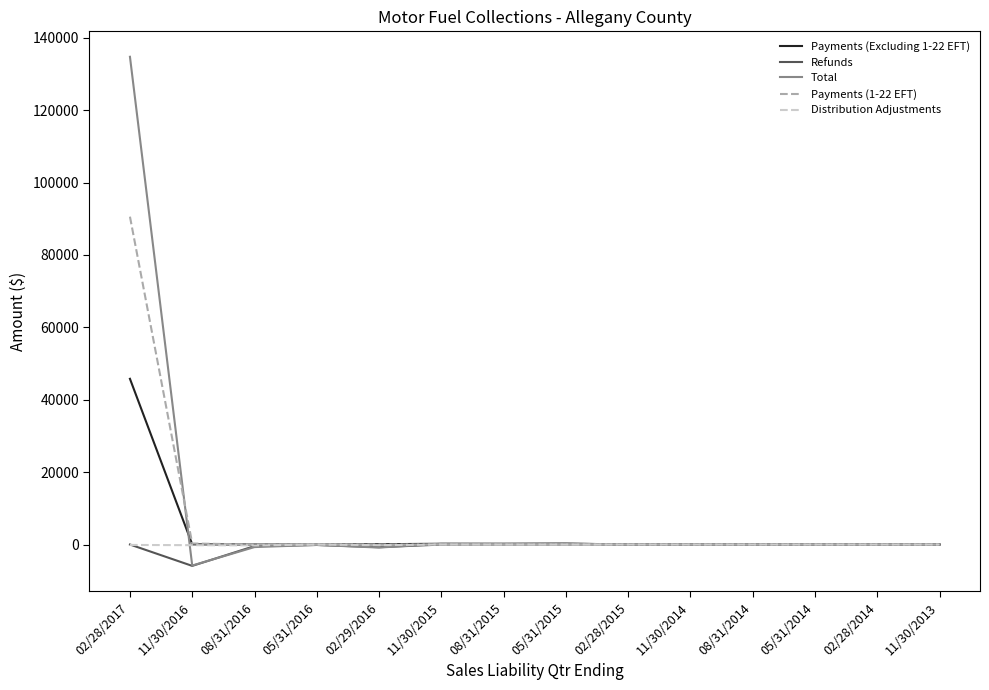

What is the difference between the maximum and minimum values in the Payments (Excluding 1-22 EFT) series?

45781.8